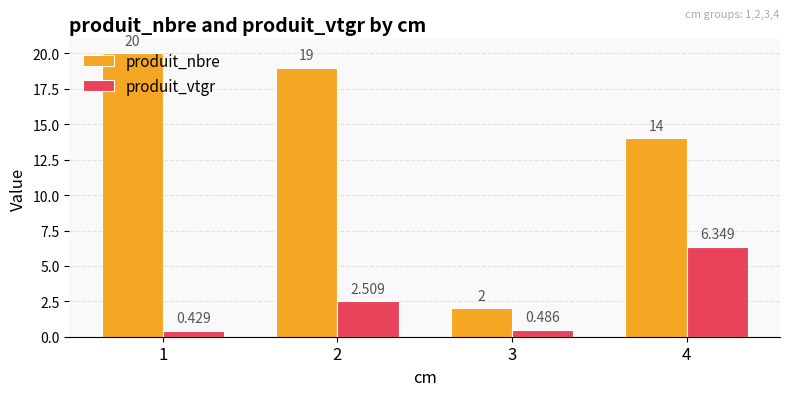

How many distinct data groups are displayed?

2